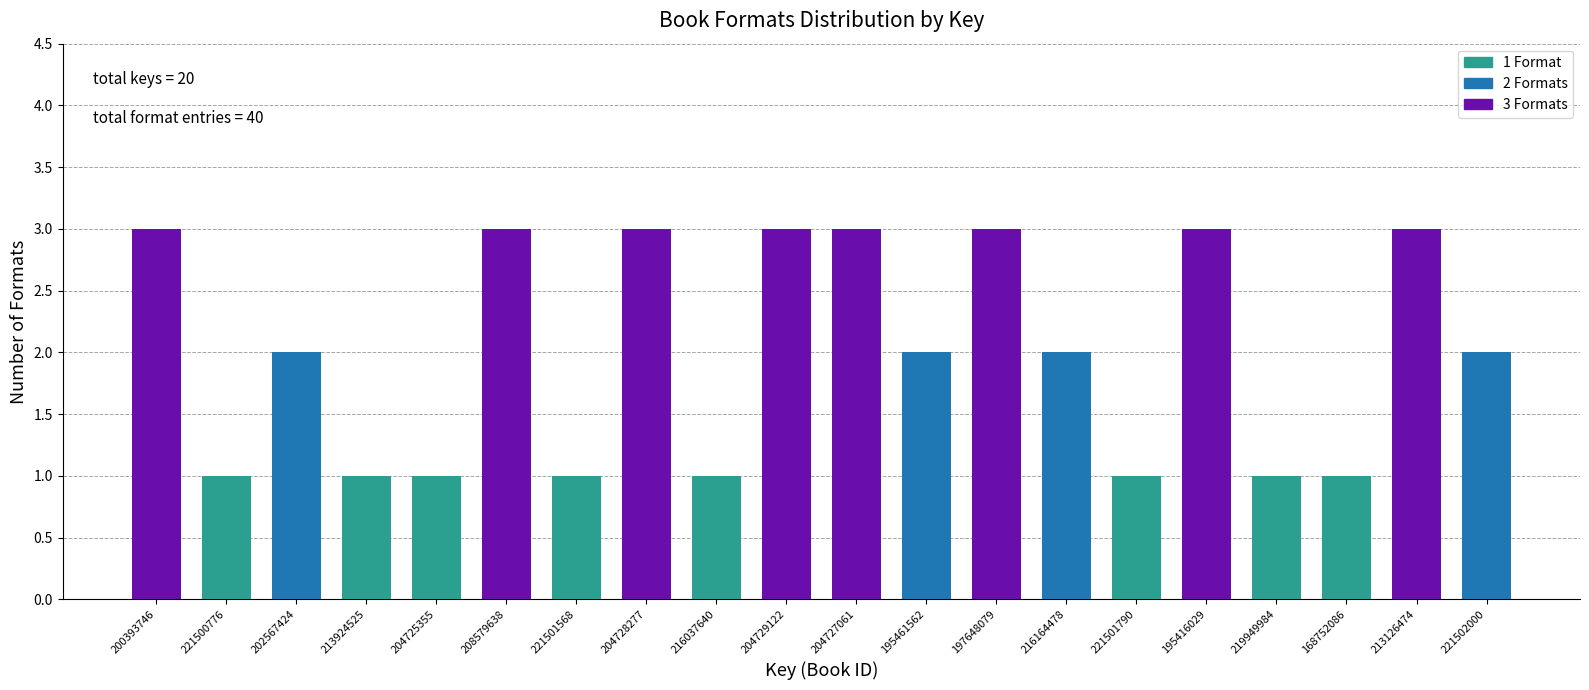

Reading right to left, transcribe all the data shown in this chart.

221502000=2	213126474=3	168752086=1	219949984=1	195416029=3	221501790=1	216164478=2	197648079=3	195461562=2	204727061=3	204729122=3	216037640=1	204728277=3	221501568=1	208579638=3	204725355=1	213924525=1	202567424=2	221500776=1	200393746=3